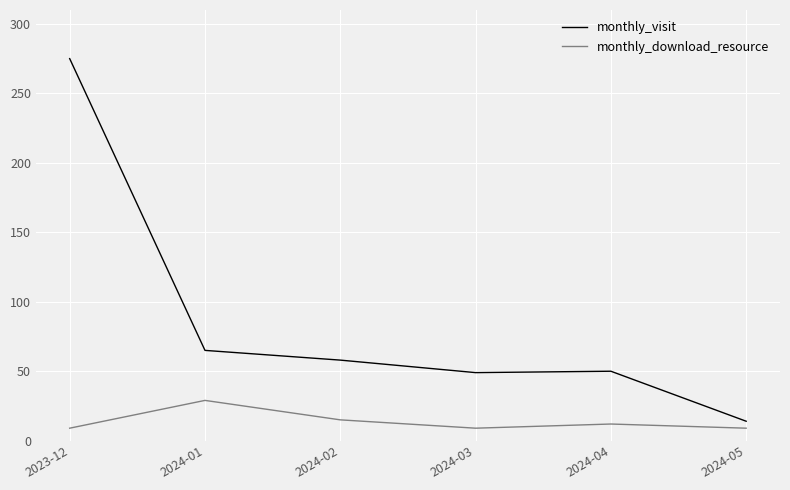

What is the difference between the maximum and second lowest values in the monthly_visit series?

226